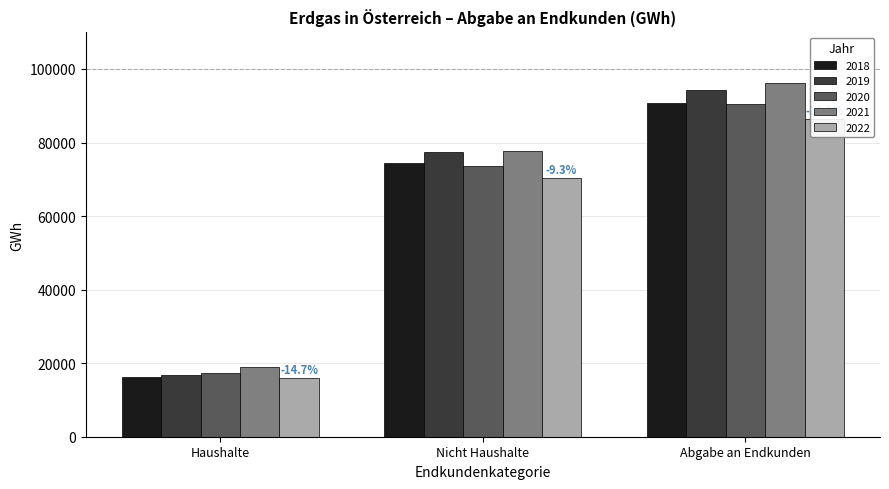

What is the difference between the 2021 values at Abgabe an Endkunden and Nicht Haushalte?

18715.7